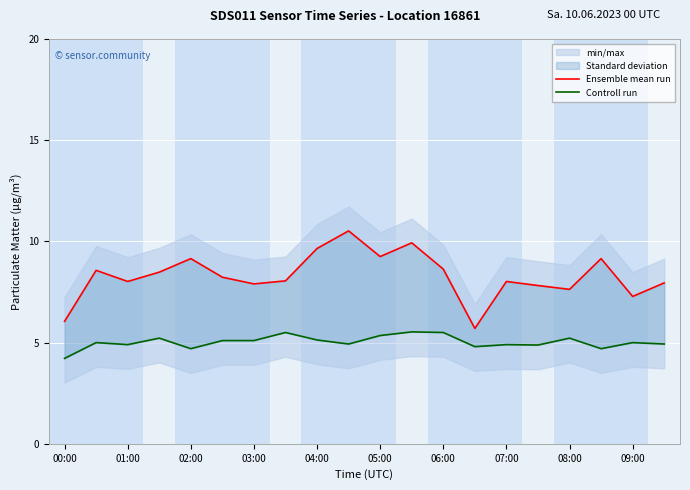

What is the greatest value displayed?

10.5